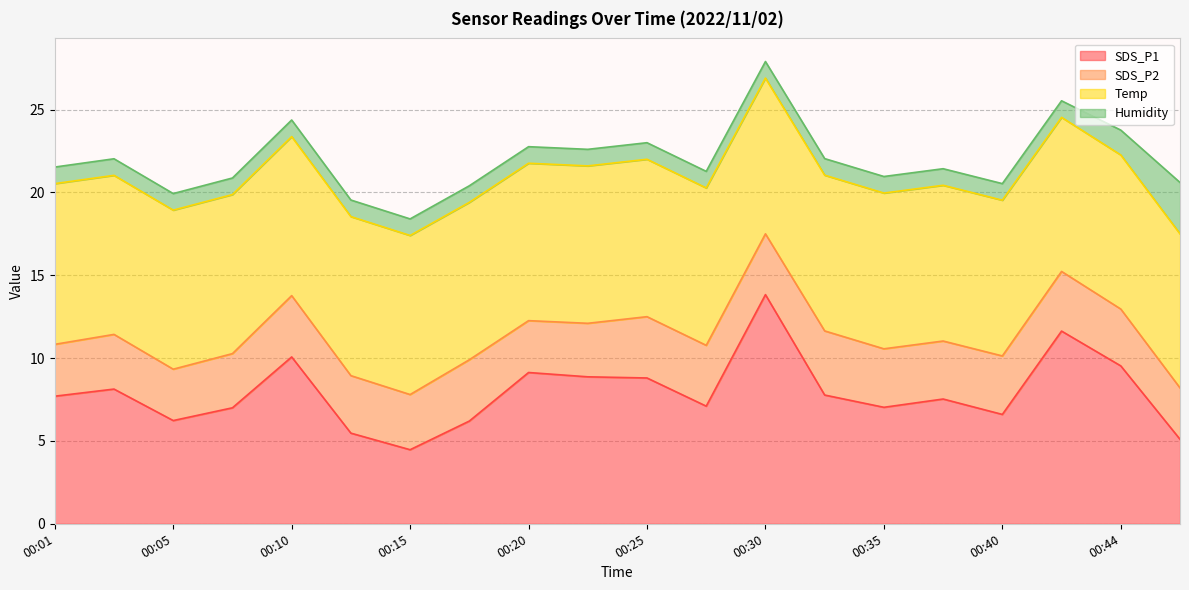

How many interior local valleys does the SDS_P2 series have?

4